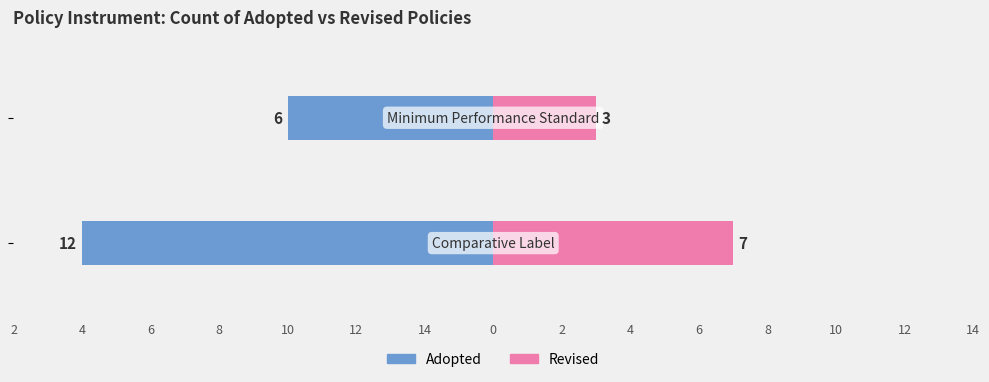

Count the number of categories in the chart.

2